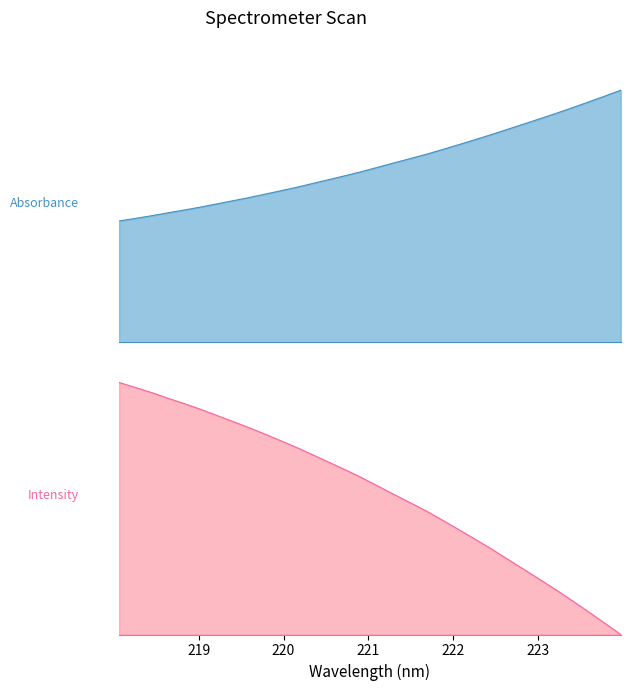

The value at 220.5444 is 0.4. True or false?

False